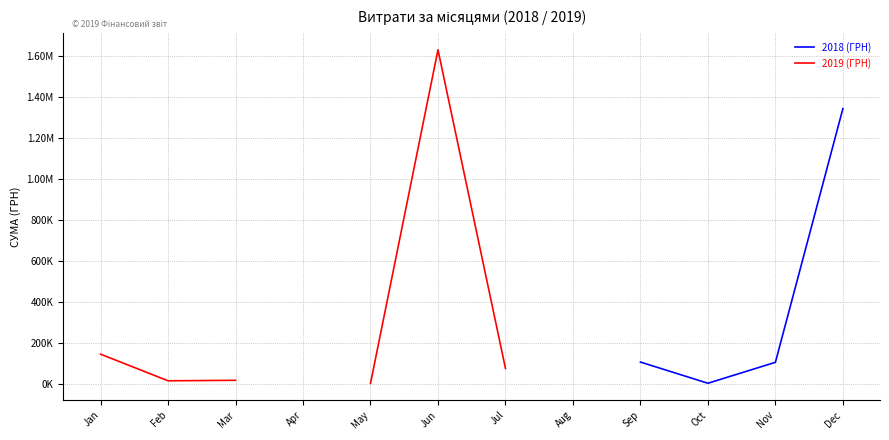

List the series in order of their peak value, lowest first.

2018 (ГРН), 2019 (ГРН)